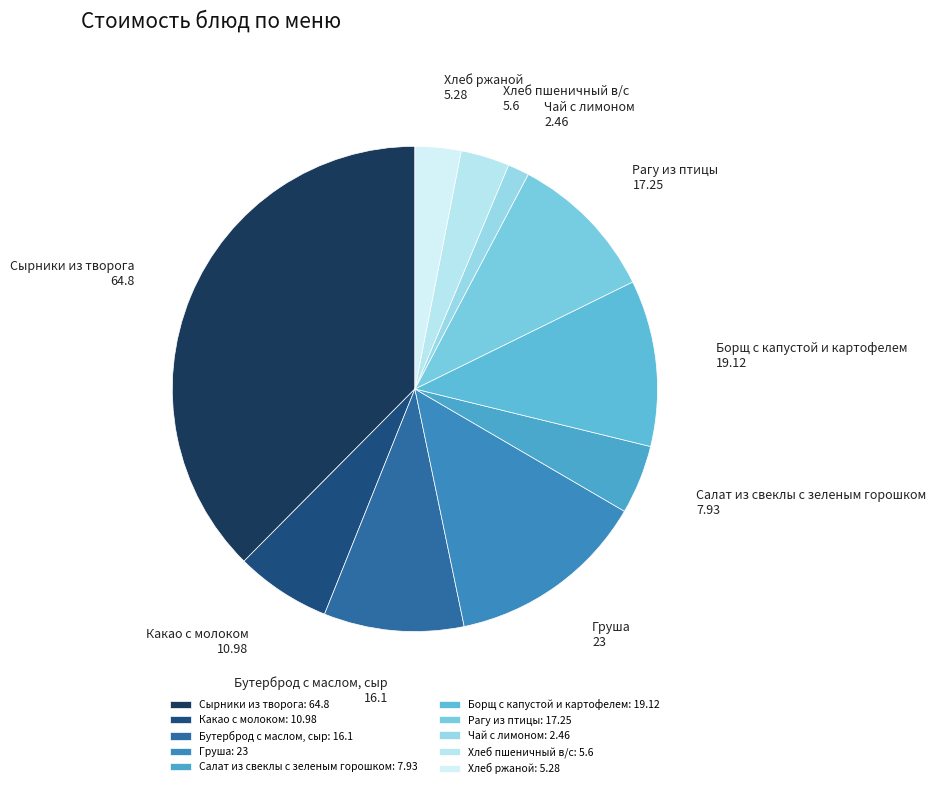

Between Чай с лимоном and Салат из свеклы с зеленым горошком, which is larger?

Салат из свеклы с зеленым горошком